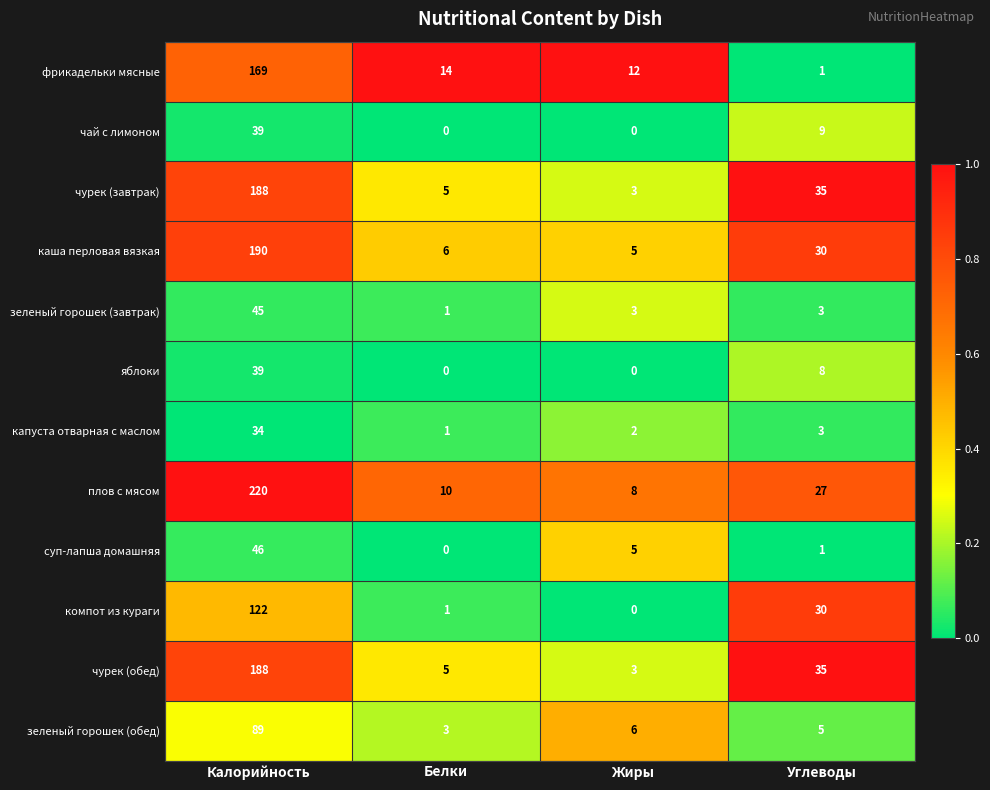

Is the value of плов с мясом at Жиры greater than the value of каша перловая вязкая at Углеводы?

No